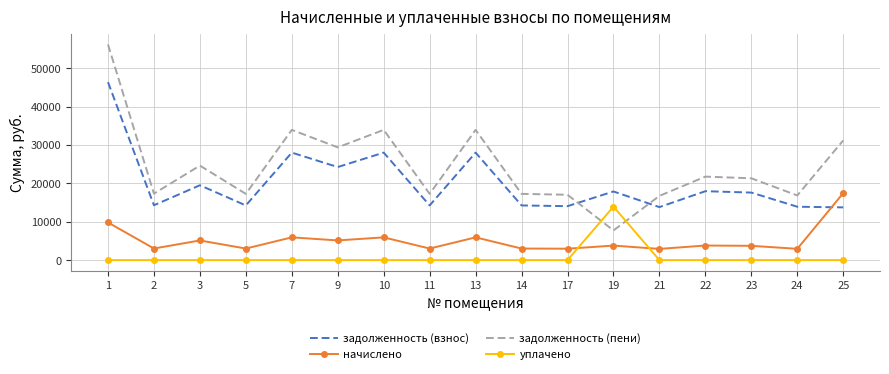

Is the value of задолженность (пени) at 14 greater than the value of задолженность (взнос) at 9?

No